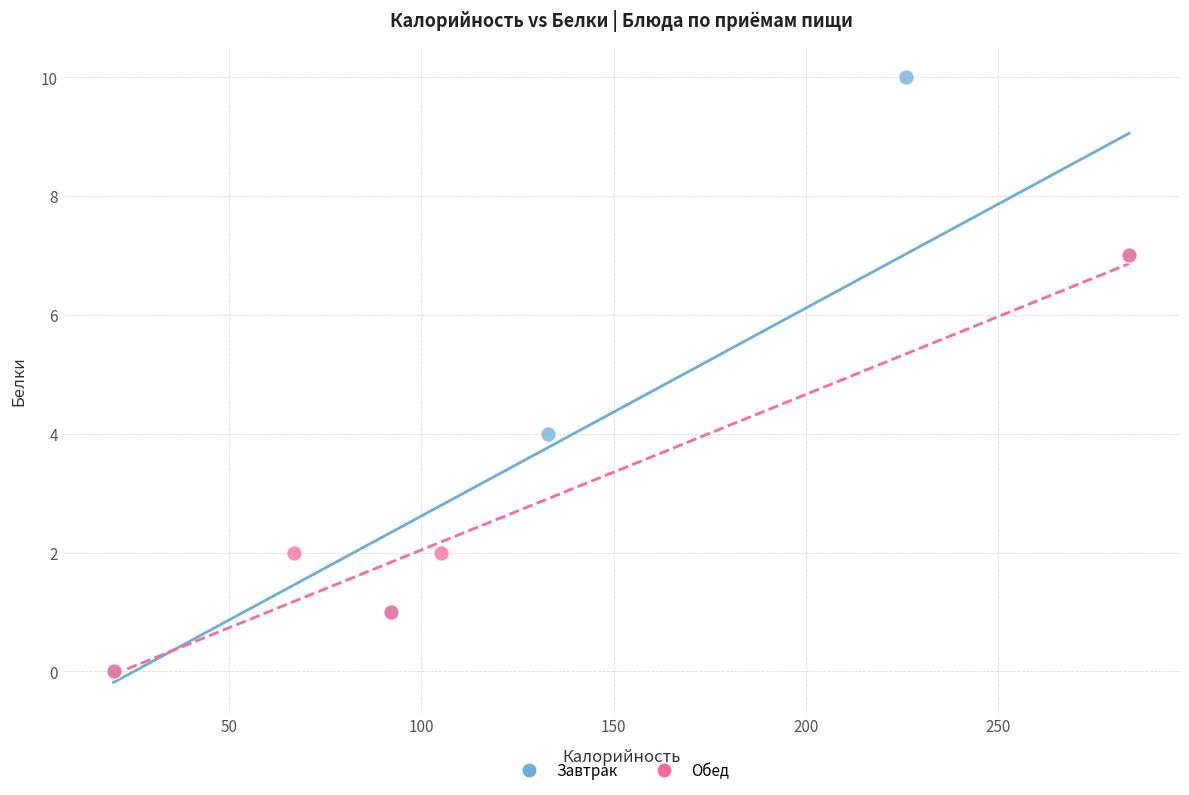

Which series reaches the maximum Y coordinate?

Завтрак